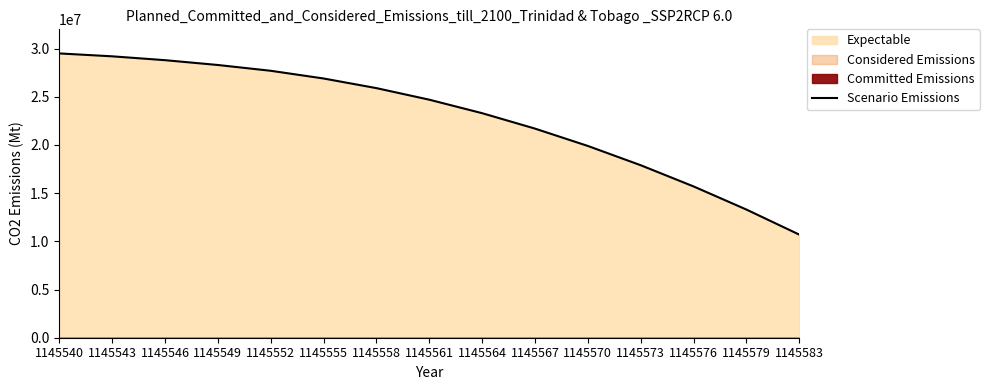

How many lines are shown in the chart?

1